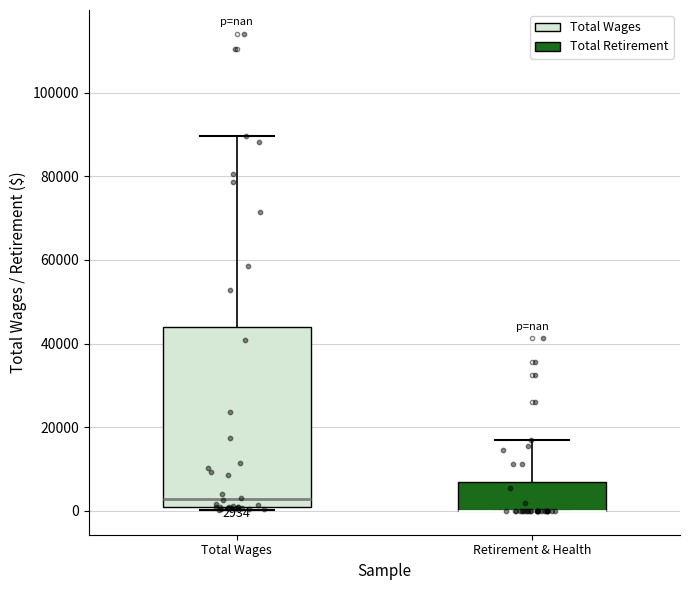

Comparing the boxes themselves (not the whiskers), which one is the tallest?

Total Wages